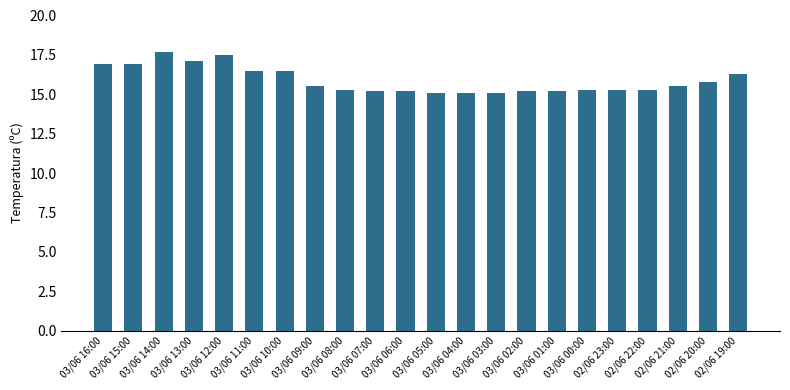

What is the difference between the values at 03/06 03:00 and 02/06 21:00?

0.4